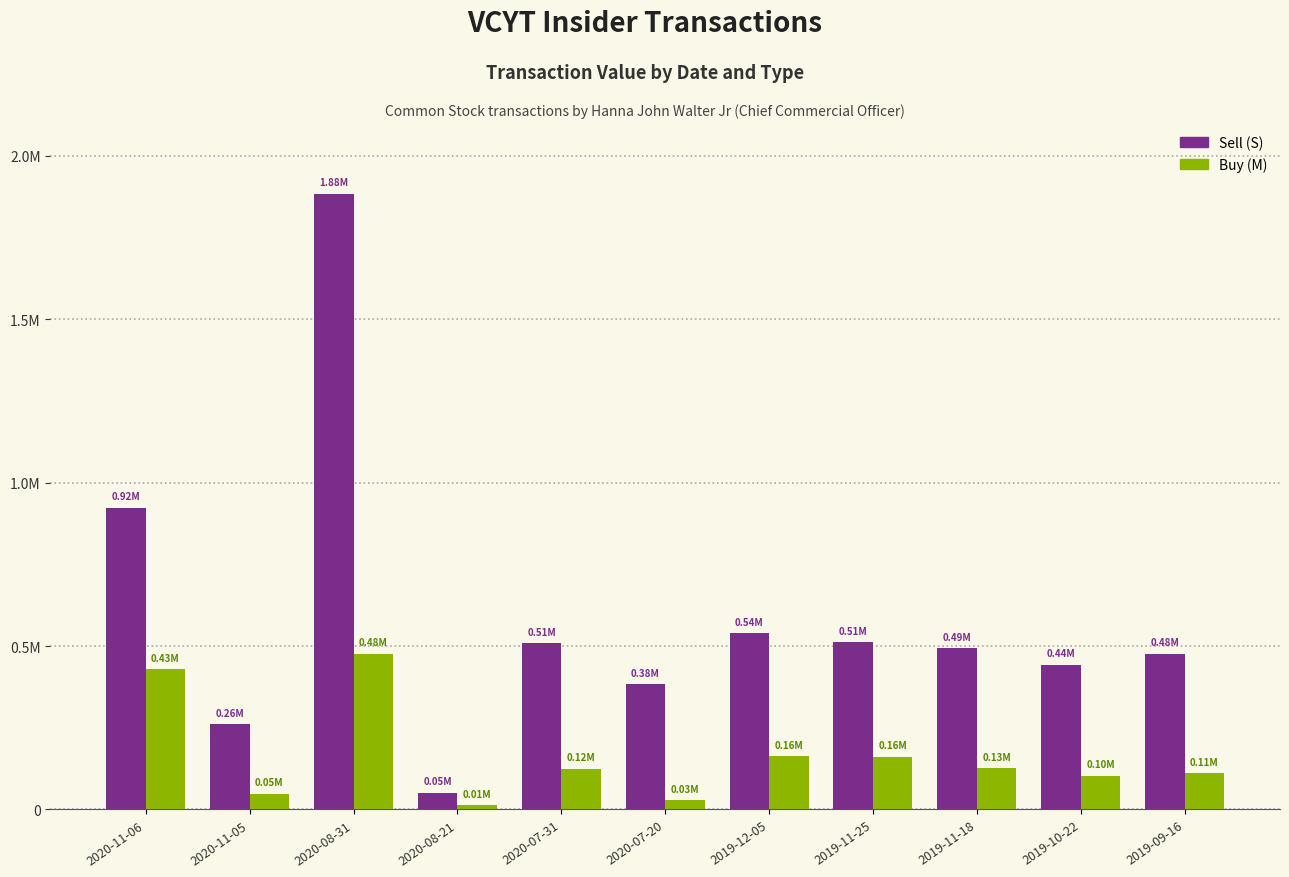

Reading left to right, what are all the values shown in this chart?

Sell (S): 923106	260651	1883550	50405	509145	383124	539042	512089	492788	442729	477089
Buy (M): 429463	47902	475978	12404	124882	28673	162339	161262	126233	103787	111186